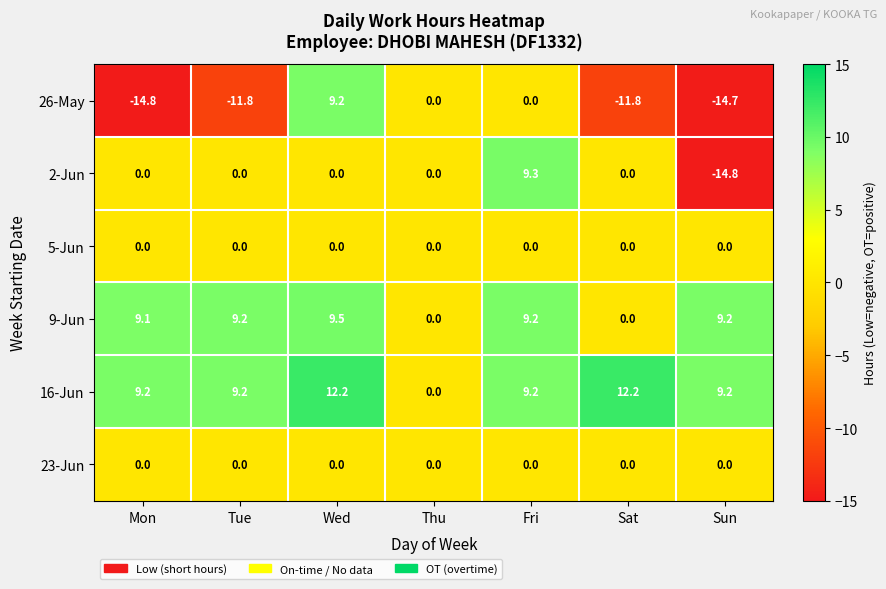

How many data points in 2-Jun are less than 0?

1